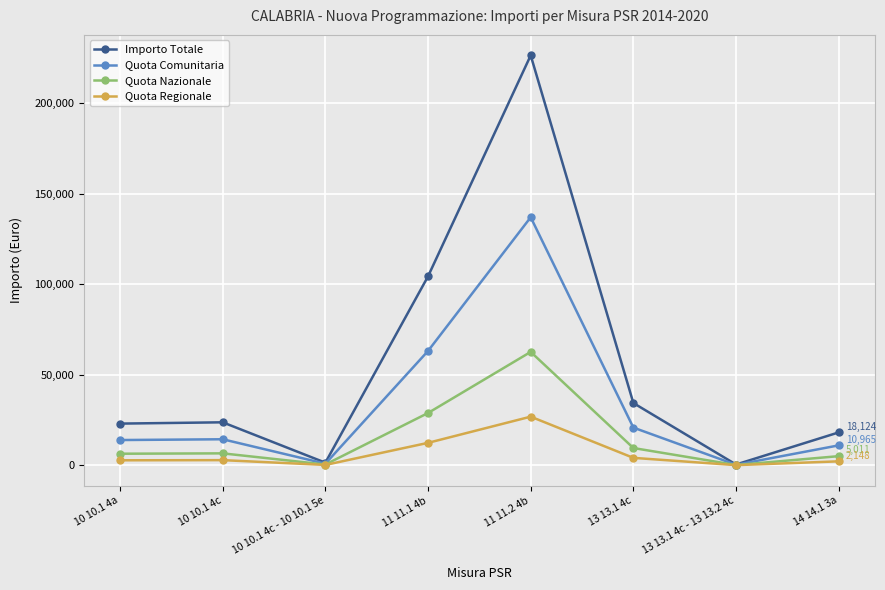

Which series has the largest range (max minus min)?

Importo Totale